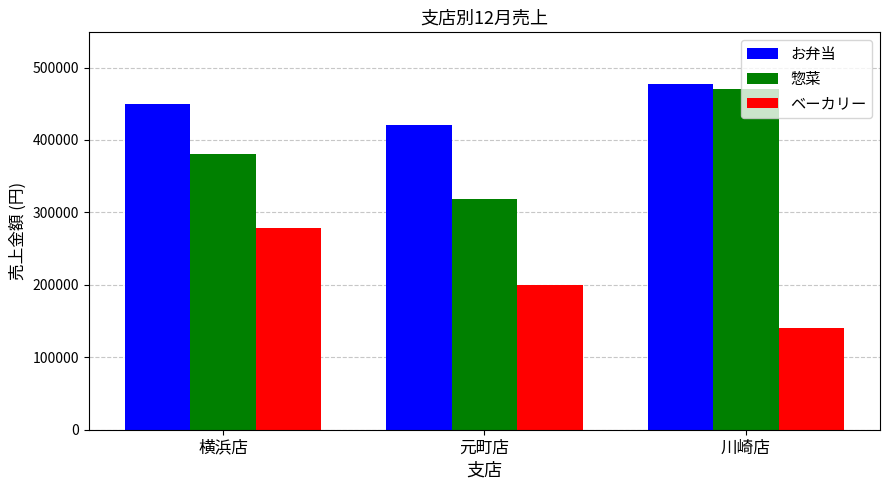

Between 横浜店 and 元町店, which series saw the biggest shift?

ベーカリー